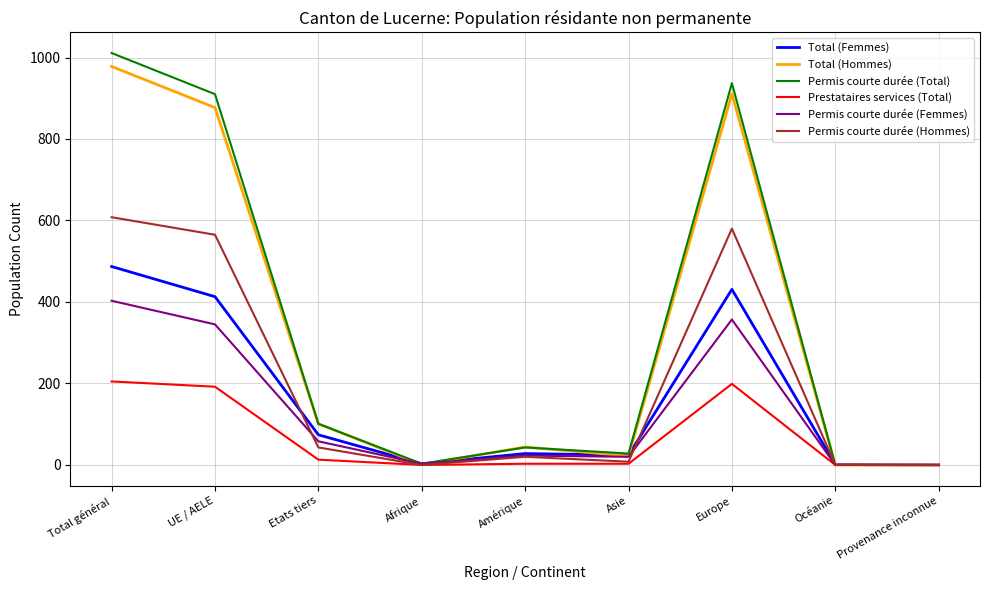

Is the value of Prestataires services (Total) at Amérique greater than the value of Permis courte durée (Hommes) at Total général?

No